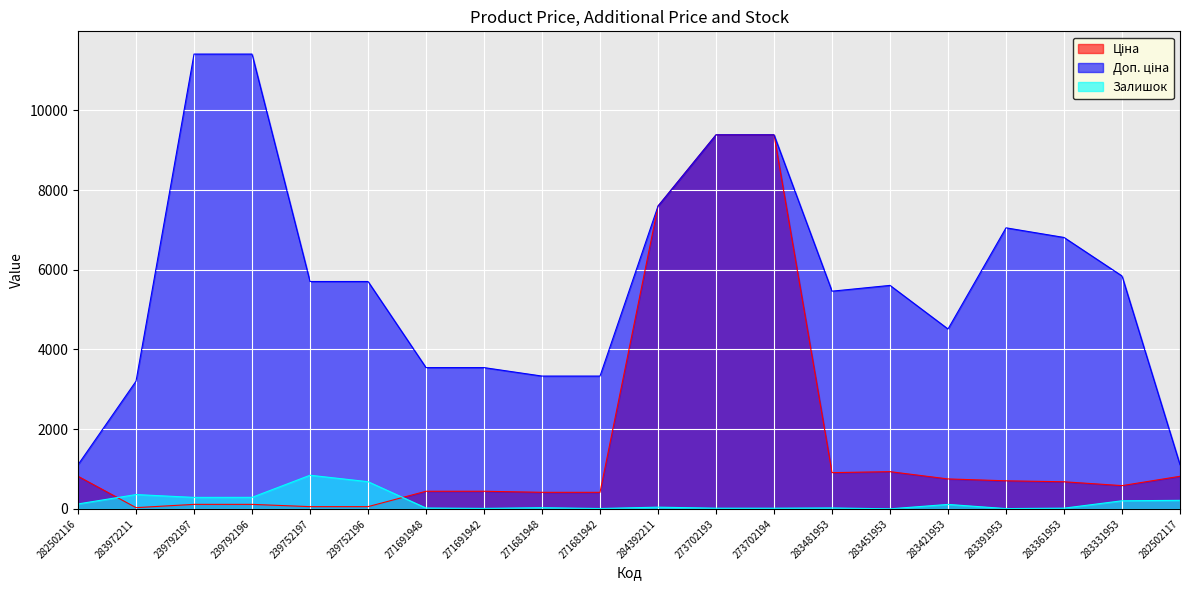

Which has a higher value, 273702194 or 283391953?

273702194